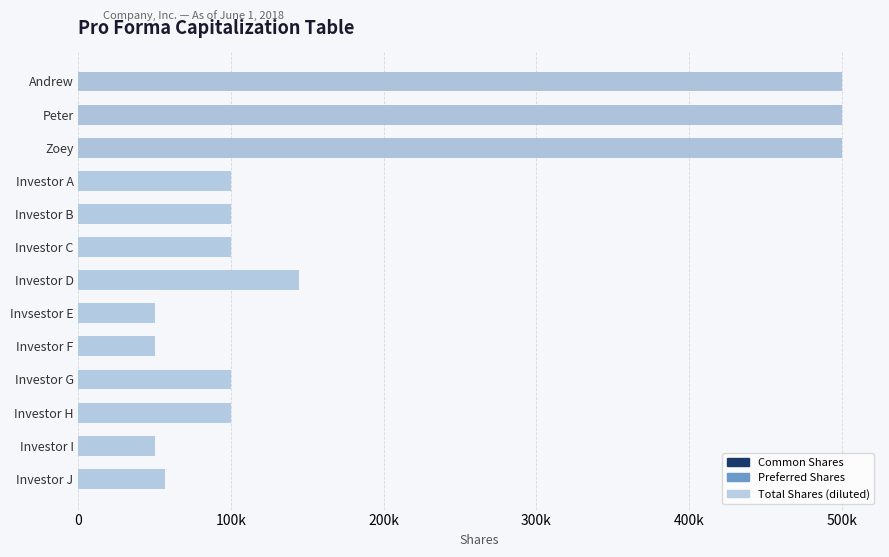

Is the value of Common Shares at Investor C greater than the value of Total Shares (diluted) at Investor I?

No